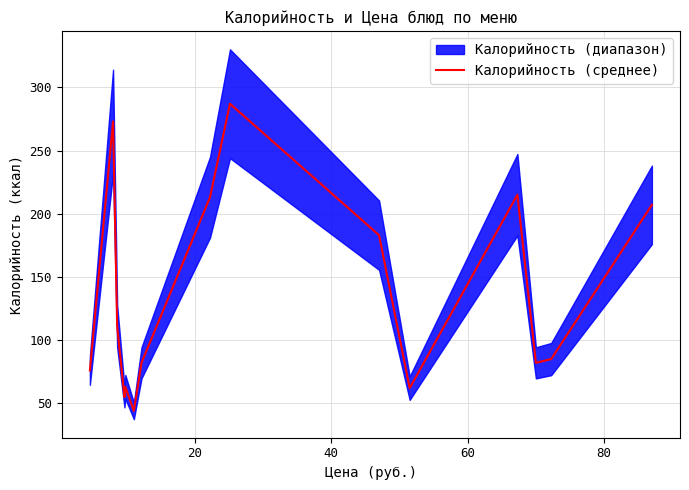

Reading right to left, list all the values displayed in this chart.

207	85	82	215	62	183	287	213	82	44	63	55	111	273	76